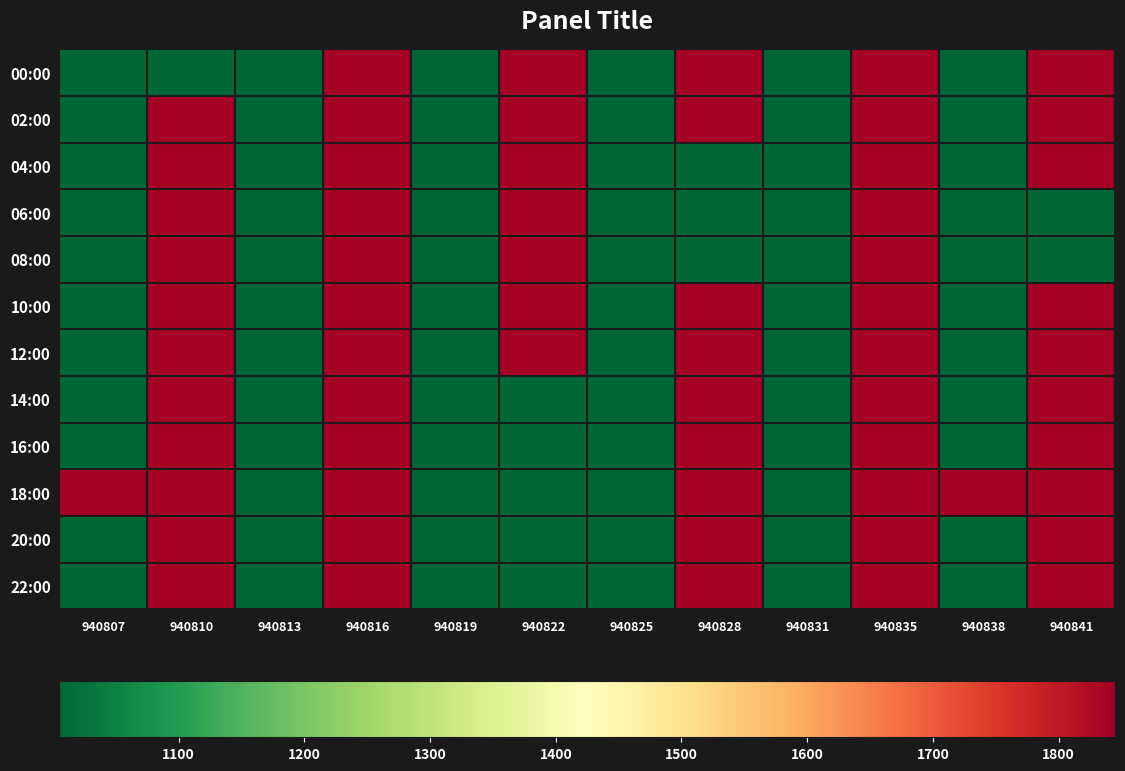

What is the greatest value displayed?

1845